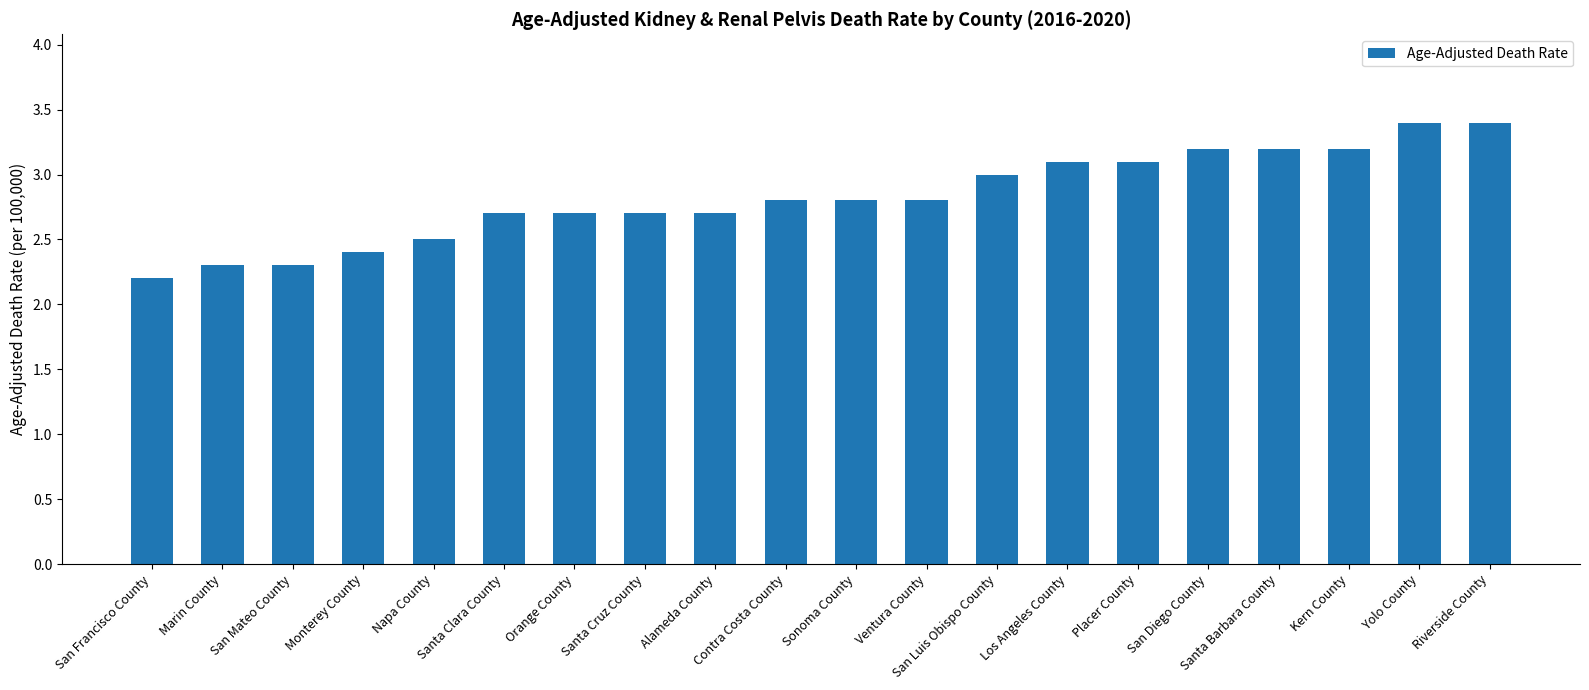

What is the value of the 20th bar from the left?

3.4